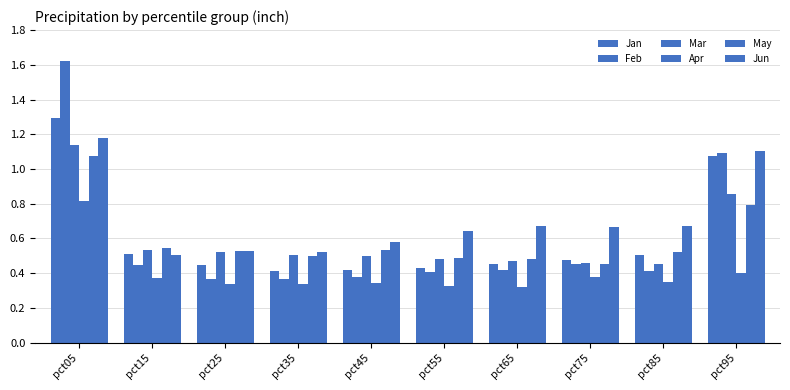

Rank the series at pct55 from lowest to highest value.

Apr, Feb, Jan, Mar, May, Jun